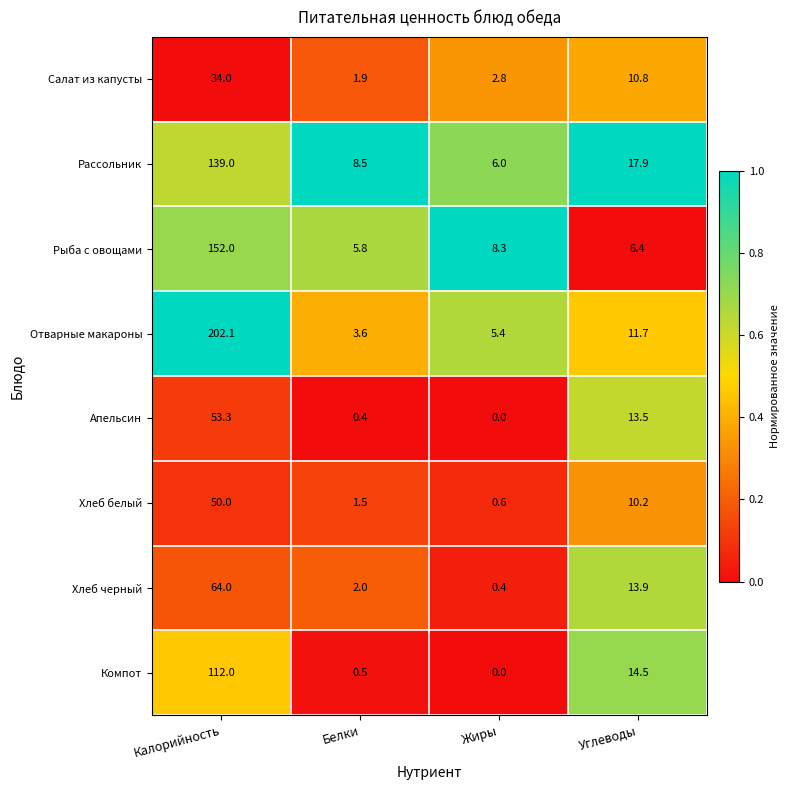

Is it true that Рассольник equals 1.7 at Жиры?

False